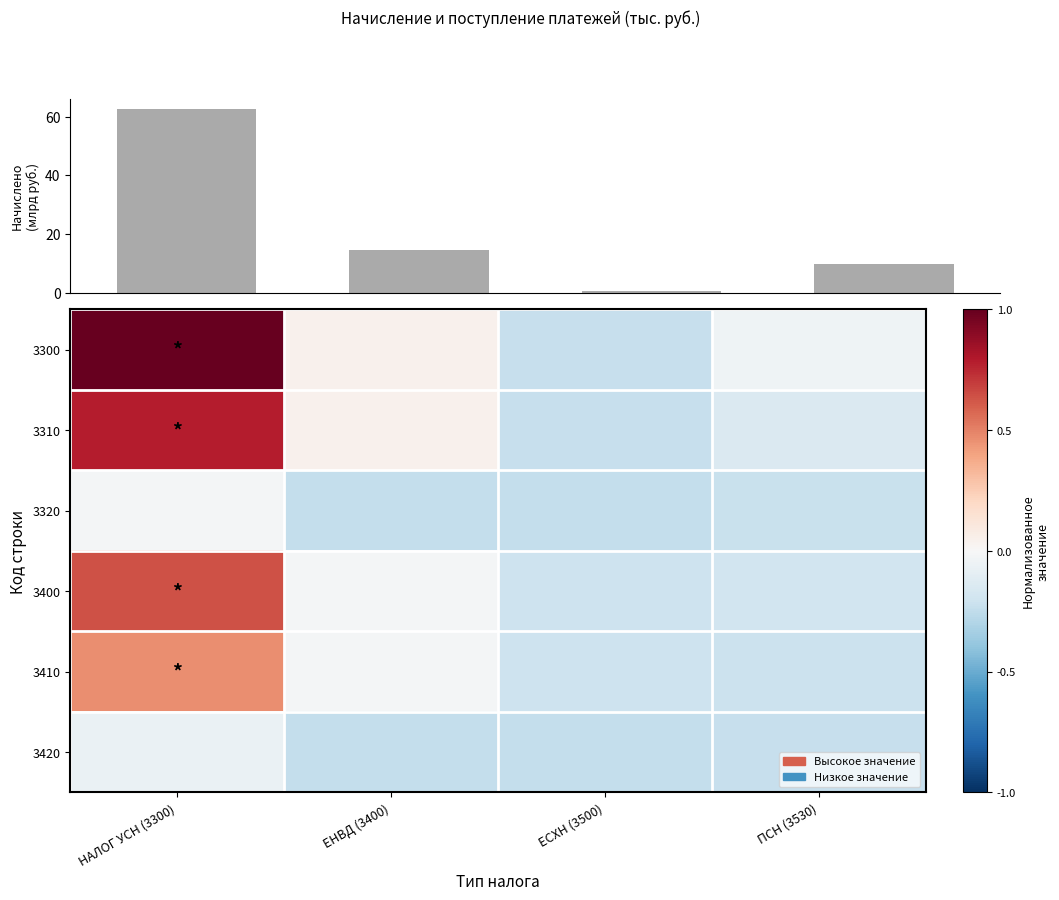

At which category is the sum across all series the highest?

НАЛОГ УСН (3300)